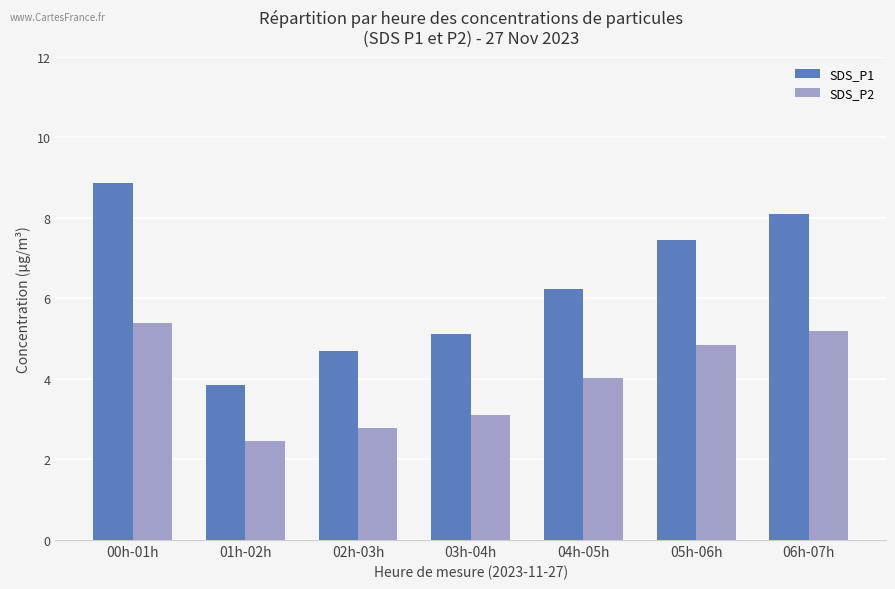

Between 04h-05h and 06h-07h, which series saw the biggest shift?

SDS_P1